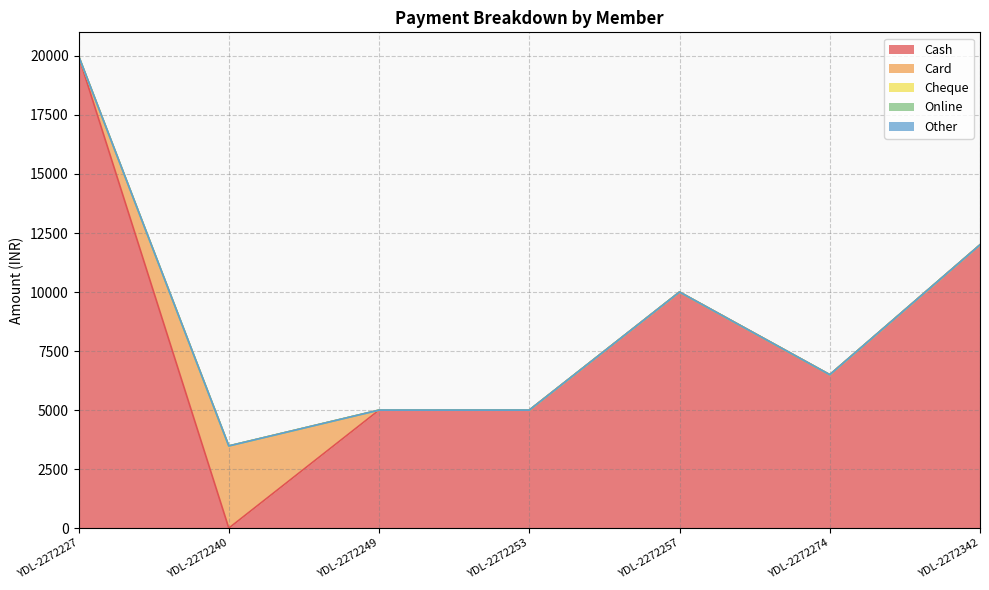

How many data points does each series have?

7